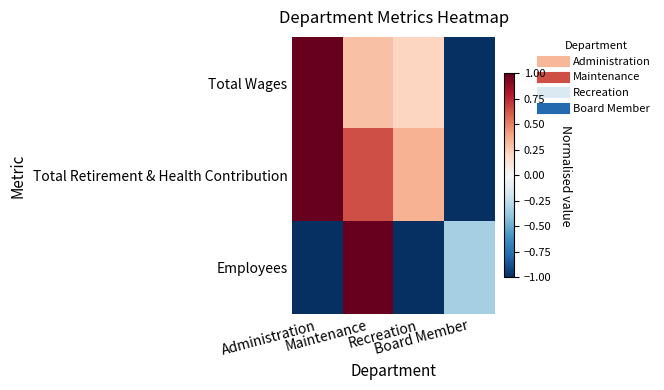

Reading left to right, list all the values displayed in this chart.

Total Wages: Administration=1.0	Maintenance=0.3	Recreation=0.2	Board Member=-1.0
Total Retirement & Health Contribution: Administration=1.0	Maintenance=0.6	Recreation=0.4	Board Member=-1.0
Employees: Administration=-1.0	Maintenance=1.0	Recreation=-1.0	Board Member=-0.3